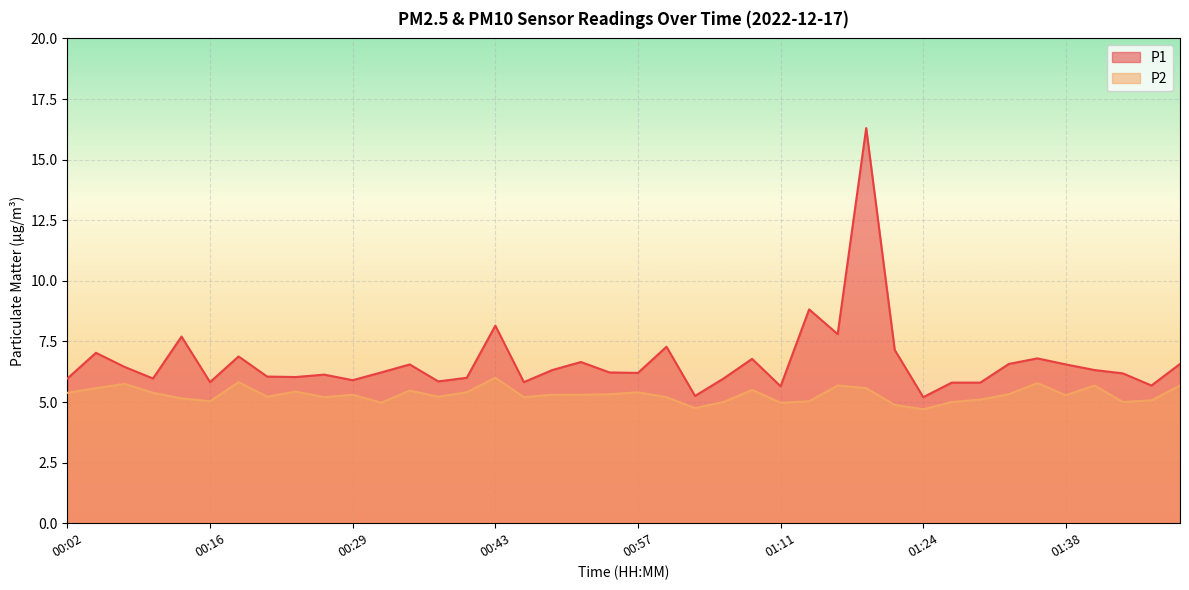

How many lines are shown in the chart?

2